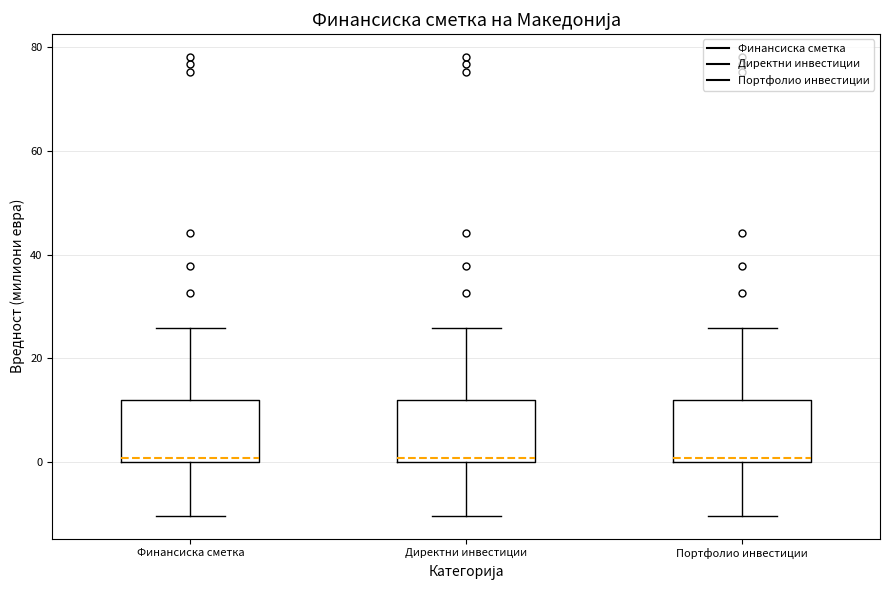

Reading left to right, read every box against the y-axis: the position of its median line, the range the box covers, and the ends of its whiskers. The values are not printed on the chart, so give them approximately, as read against the axis.

Финансиска сметка: median 0 (just above the box's lower edge), box 0 to 12, whiskers -10 to 26
Директни инвестиции: median 0 (just above the box's lower edge), box 0 to 12, whiskers -10 to 26
Портфолио инвестиции: median 0 (just above the box's lower edge), box 0 to 12, whiskers -10 to 26